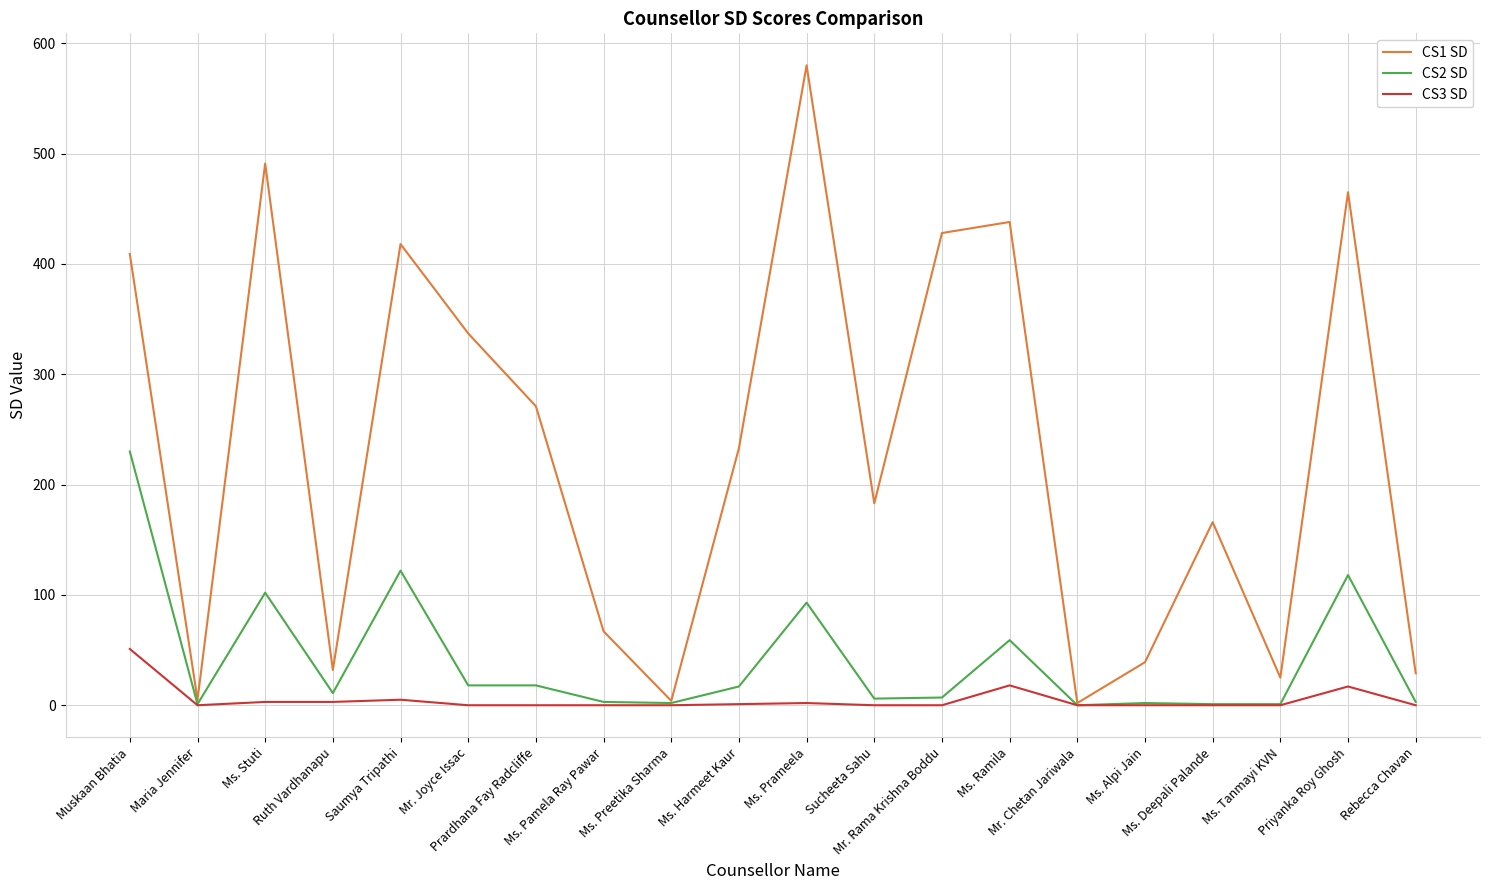

The CS2 SD series shows -101 at Mr. Chetan Jariwala. True or false?

False